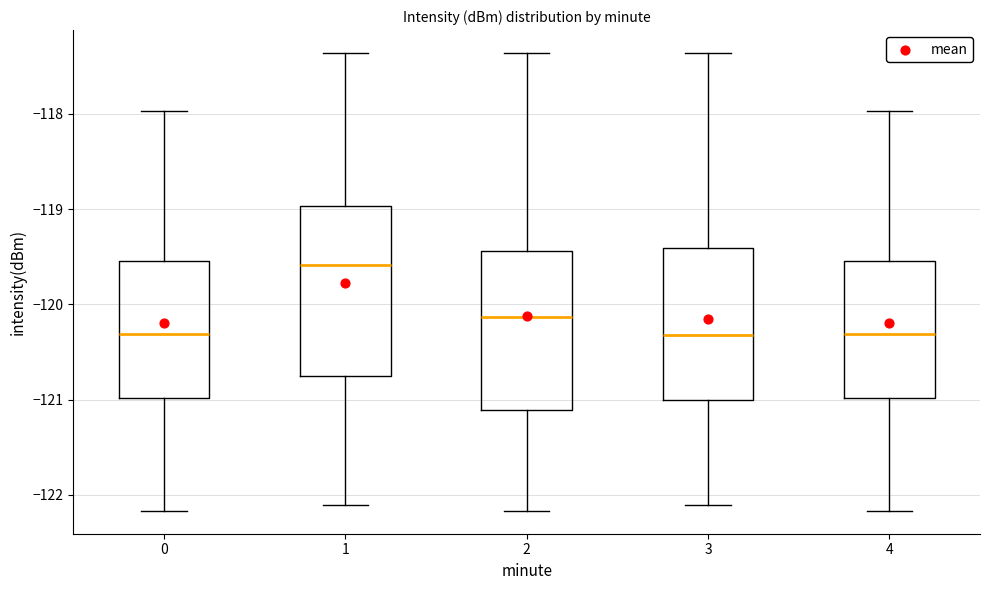

Where does the median line of the box at x = 1 sit on the y-axis? The values are not printed on the chart, so give them approximately, as read against the axis.

-119.6